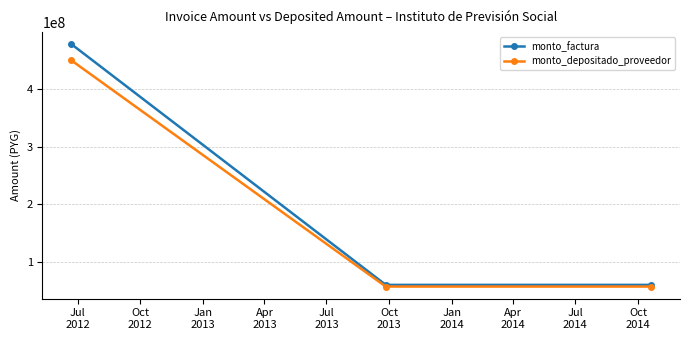

Does the chart display data point markers on the line(s)?

Yes